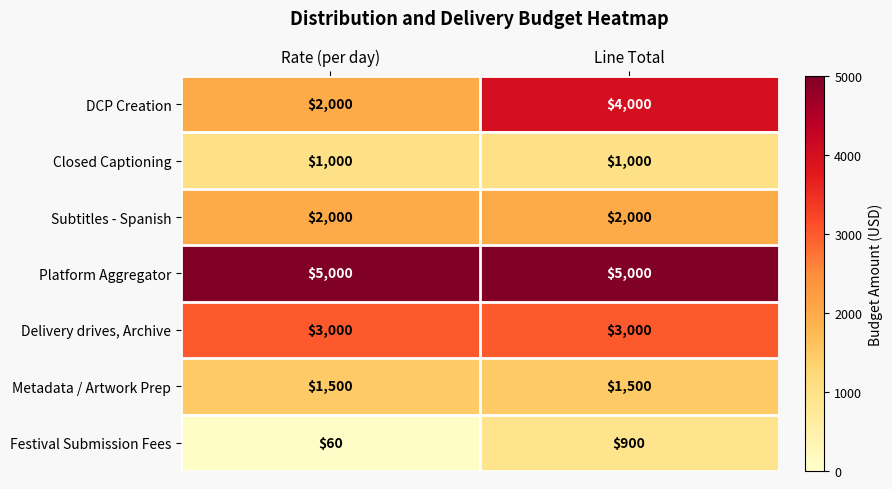

What value does the DCP Creation series have at Line Total, to the nearest 50?

4000